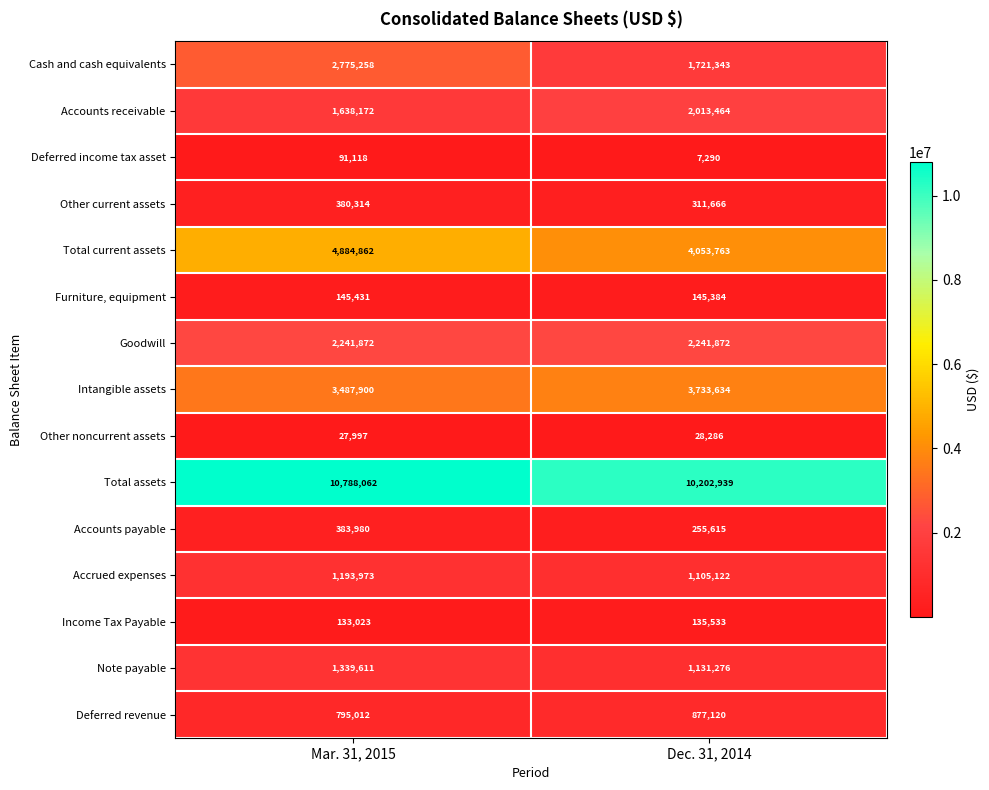

List the series in order of their peak value, highest first.

Total assets, Total current assets, Intangible assets, Cash and cash equivalents, Goodwill, Accounts receivable, Note payable, Accrued expenses, Deferred revenue, Accounts payable, Other current assets, Furniture, equipment, Income Tax Payable, Deferred income tax asset, Other noncurrent assets